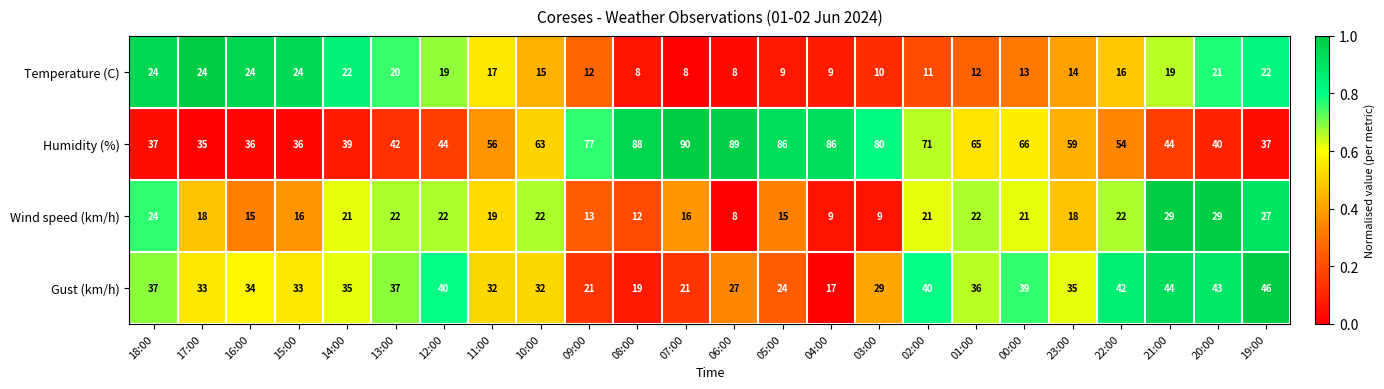

Which category has the highest value in the Humidity (%) series?

07:00